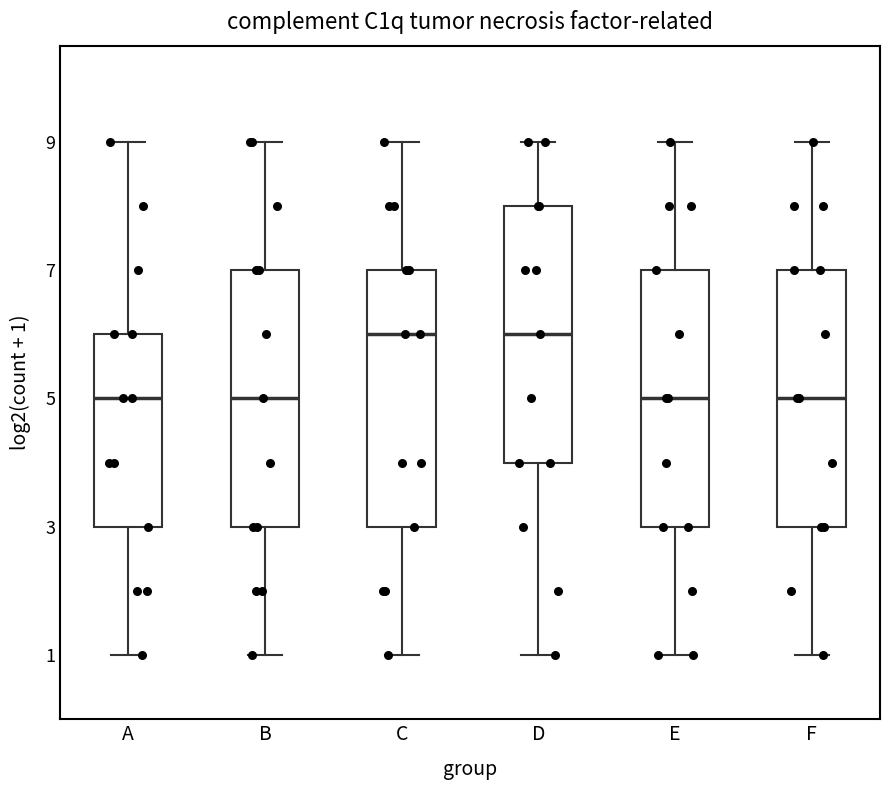

Where does the median line of the box for B sit on the y-axis? The values are not printed on the chart, so give them approximately, as read against the axis.

5